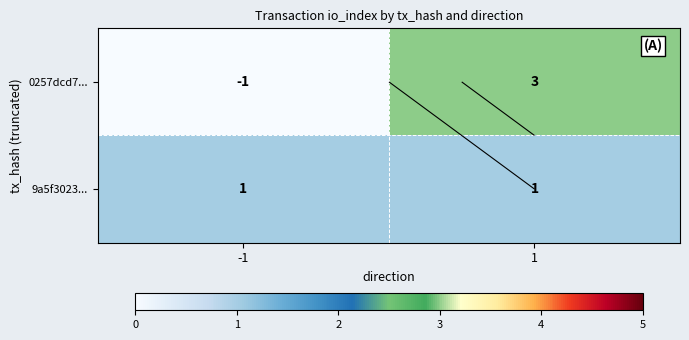

True or false: 0257dcd7... has a value of 5 at 1.

False